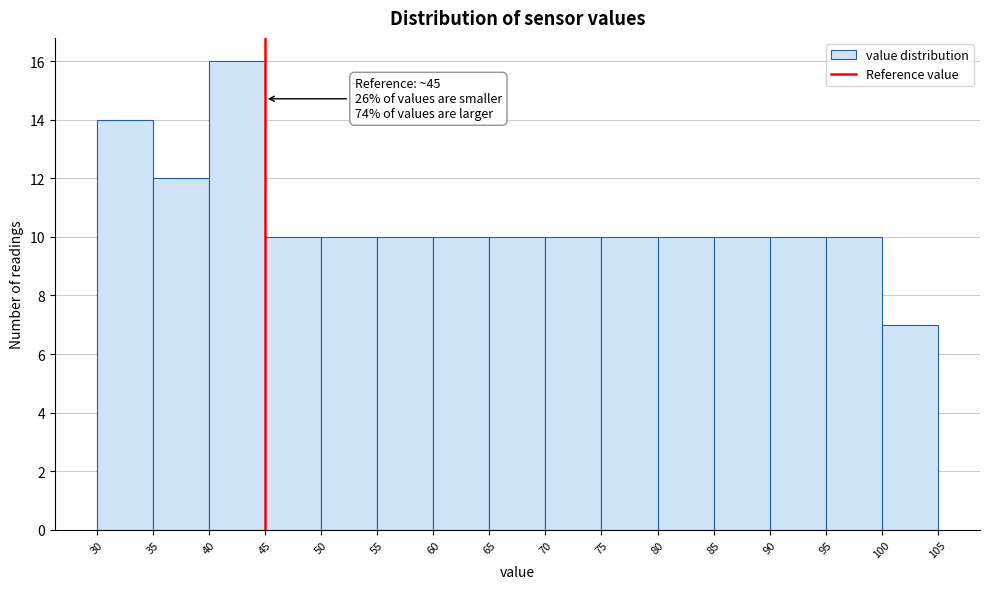

Over which range of the x-axis is the bar tallest?

40 to 45